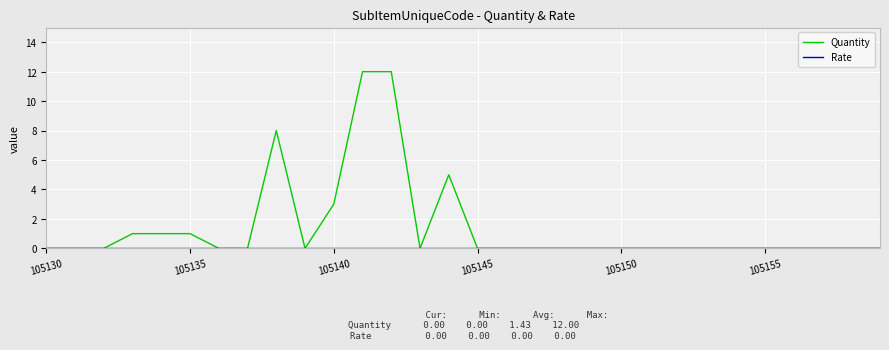

Which series has the largest total across all categories?

Quantity